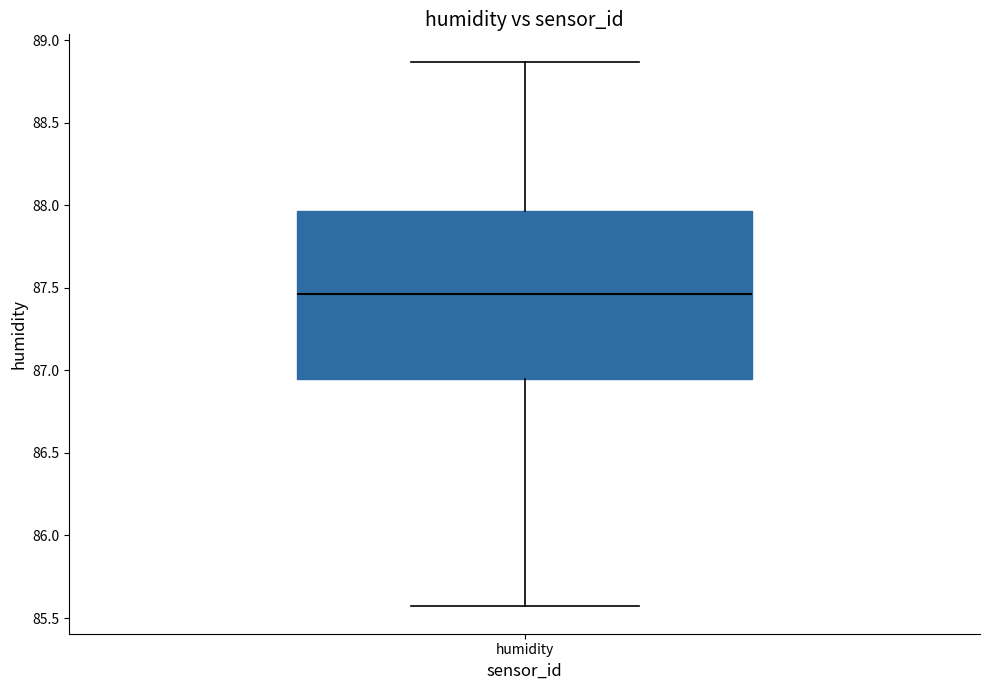

Where is the lower edge of the box for humidity on the y-axis? The values are not printed on the chart, so give them approximately, as read against the axis.

86.95